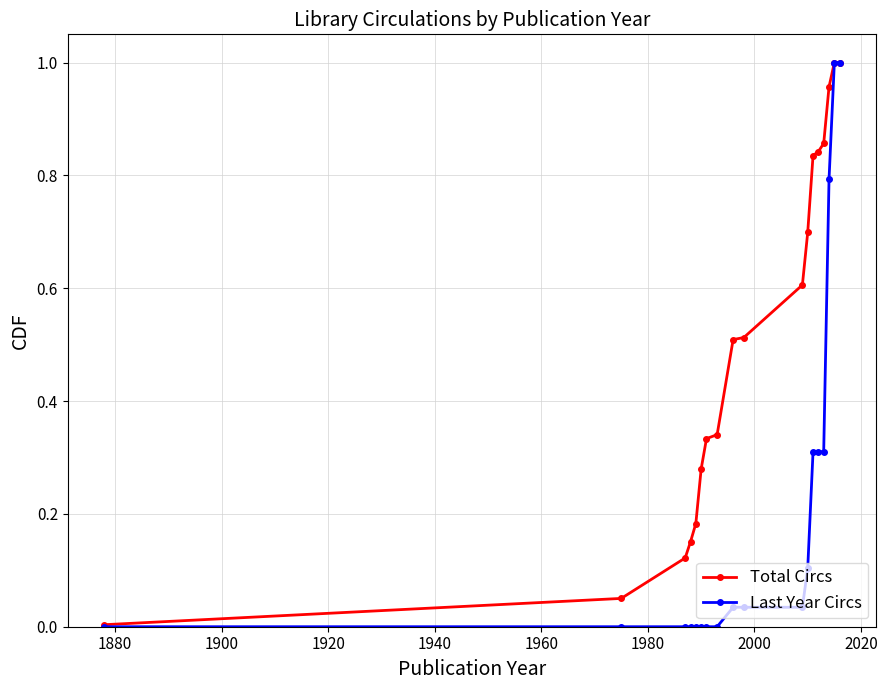

Which series has the widest spread of values?

Last Year Circs